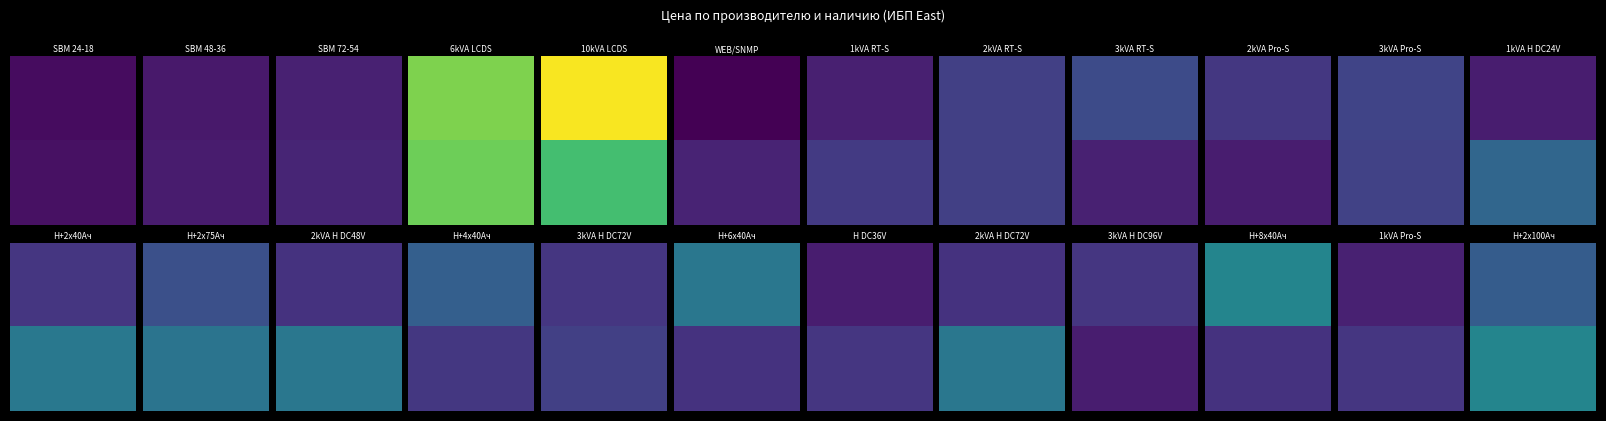

What is the sum of the East|Под заказ values at 23 and 5?

148589